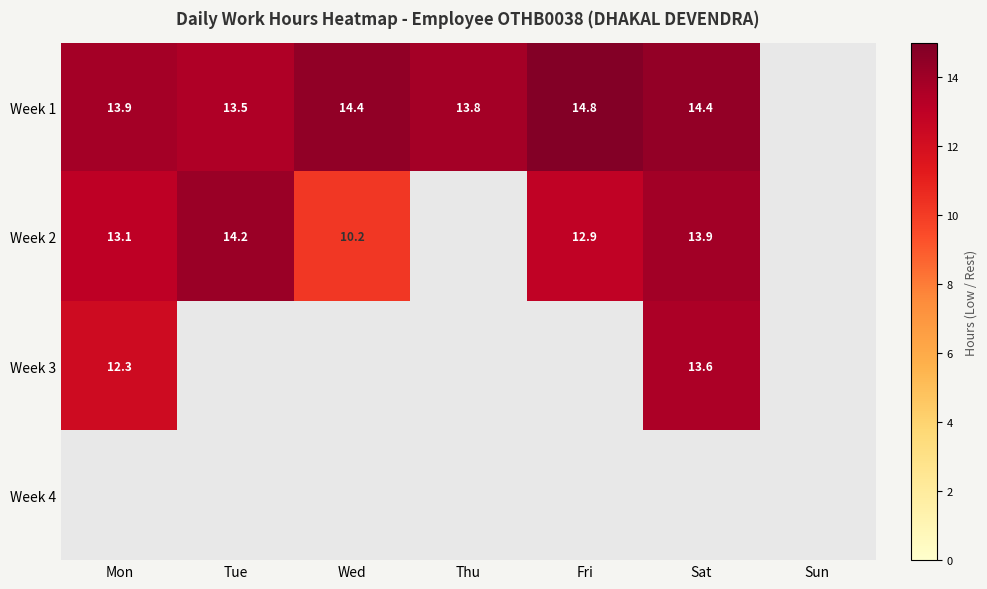

Which series changed the most between Mon and Wed?

Week 2